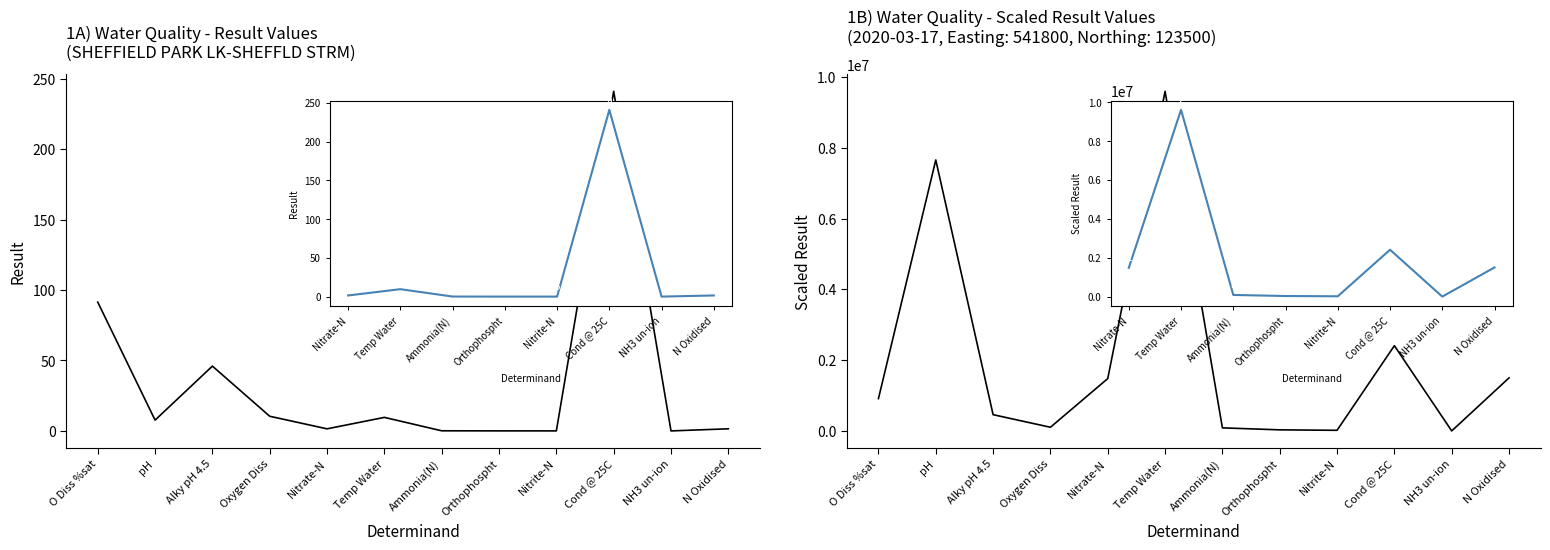

How many lines are shown in the chart?

2